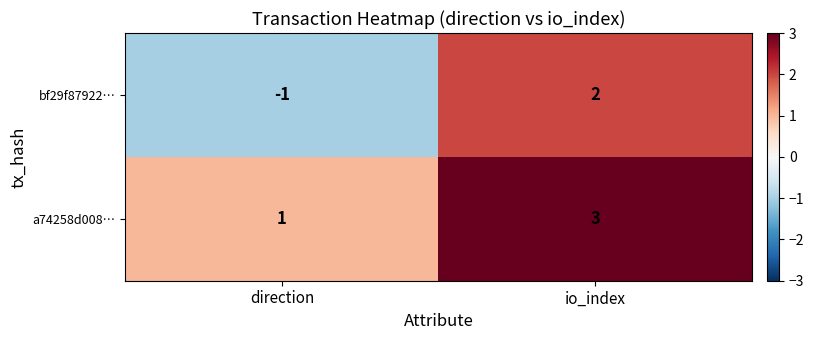

What is the difference between the maximum and minimum values in the bf29f87922… series?

3